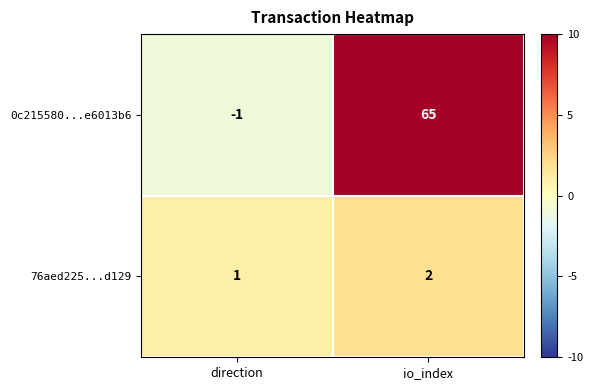

Which label corresponds to the smallest value in the chart?

direction